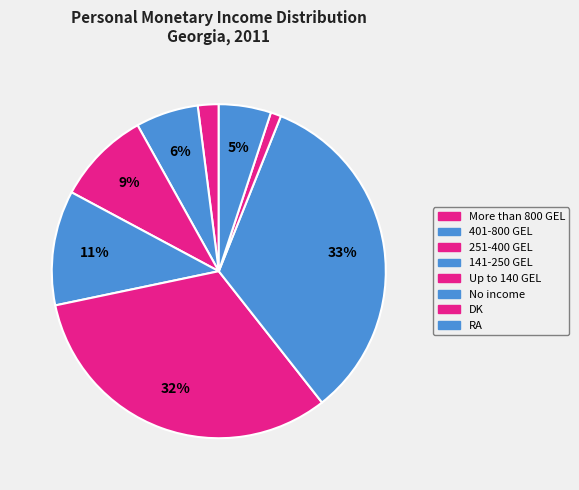

Rank the categories by value from highest to lowest.

No income, Up to 140 GEL, 141-250 GEL, 251-400 GEL, 401-800 GEL, RA, More than 800 GEL, DK